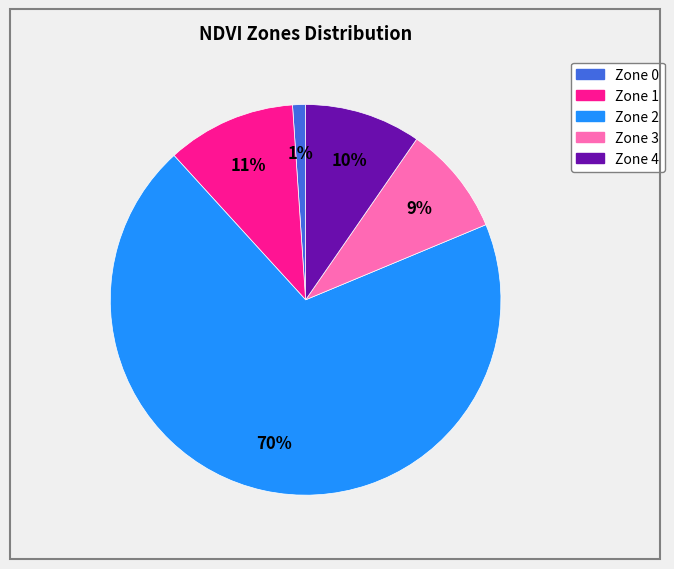

Count the number of slices in the pie.

5